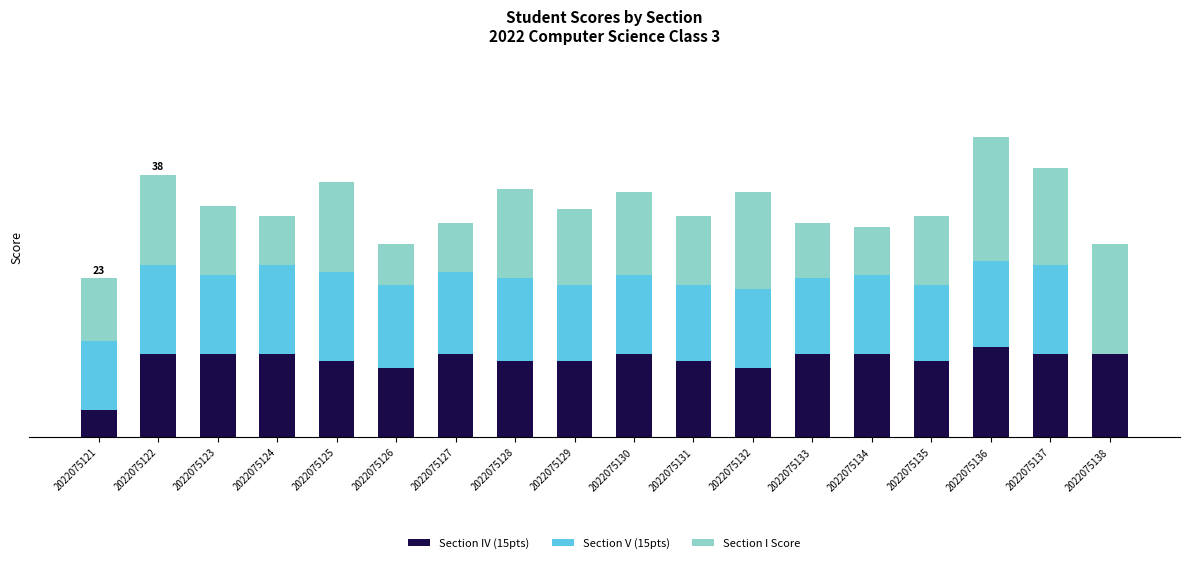

What are all the series names shown in the legend?

Section IV (15pts), Section V (15pts), Section I Score